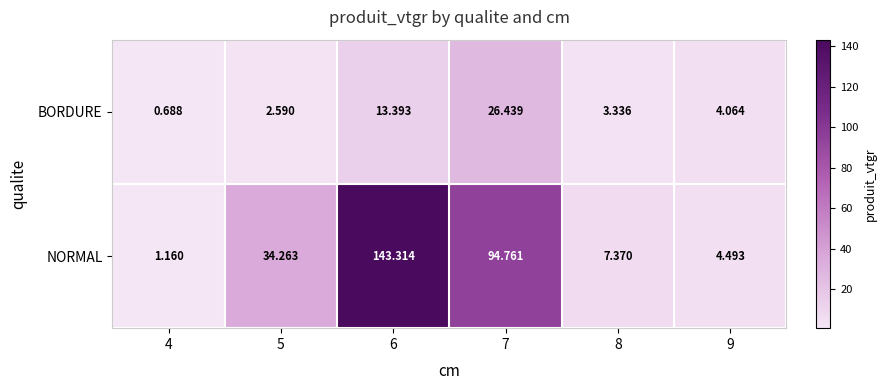

List the series in order of their peak value, highest first.

NORMAL, BORDURE